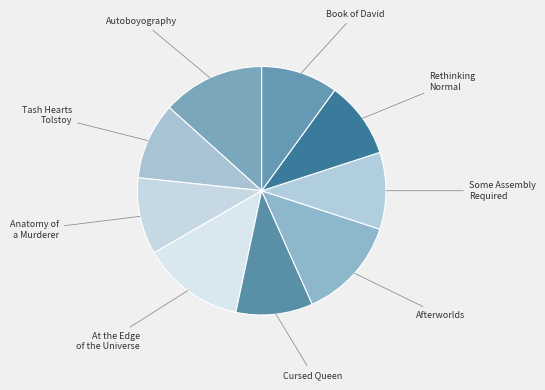

Count the number of slices in the pie.

9